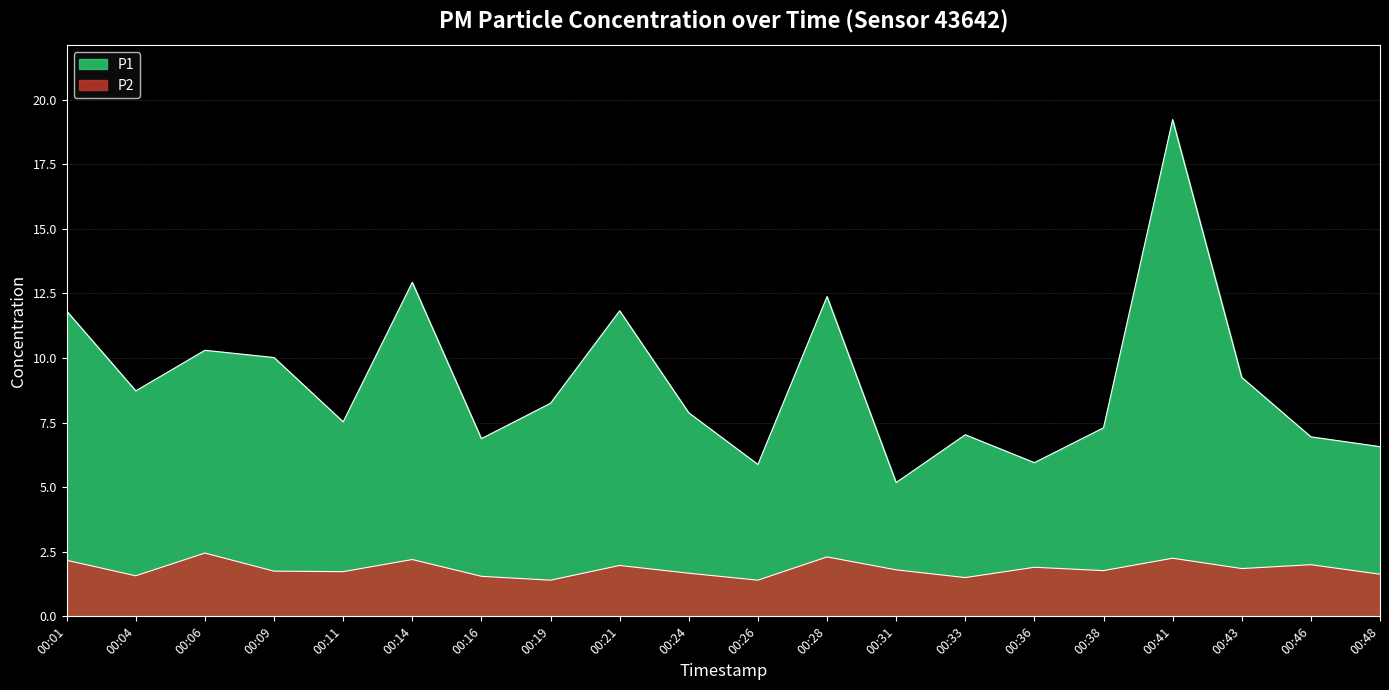

In P2, how many points are lower than both neighbors (excluding endpoints)?

7